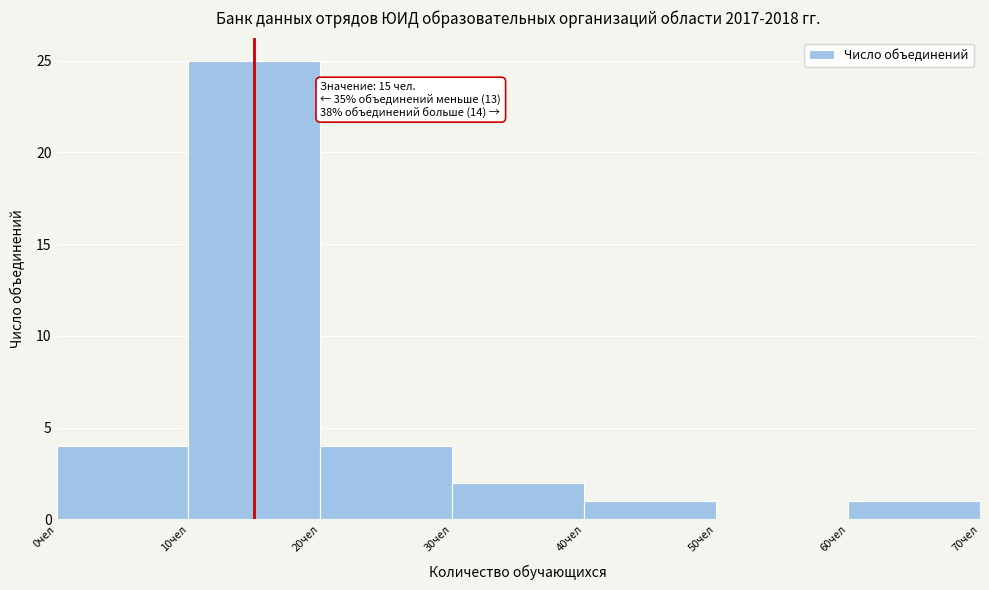

Which range on the x-axis has the tallest bar?

10 to 20